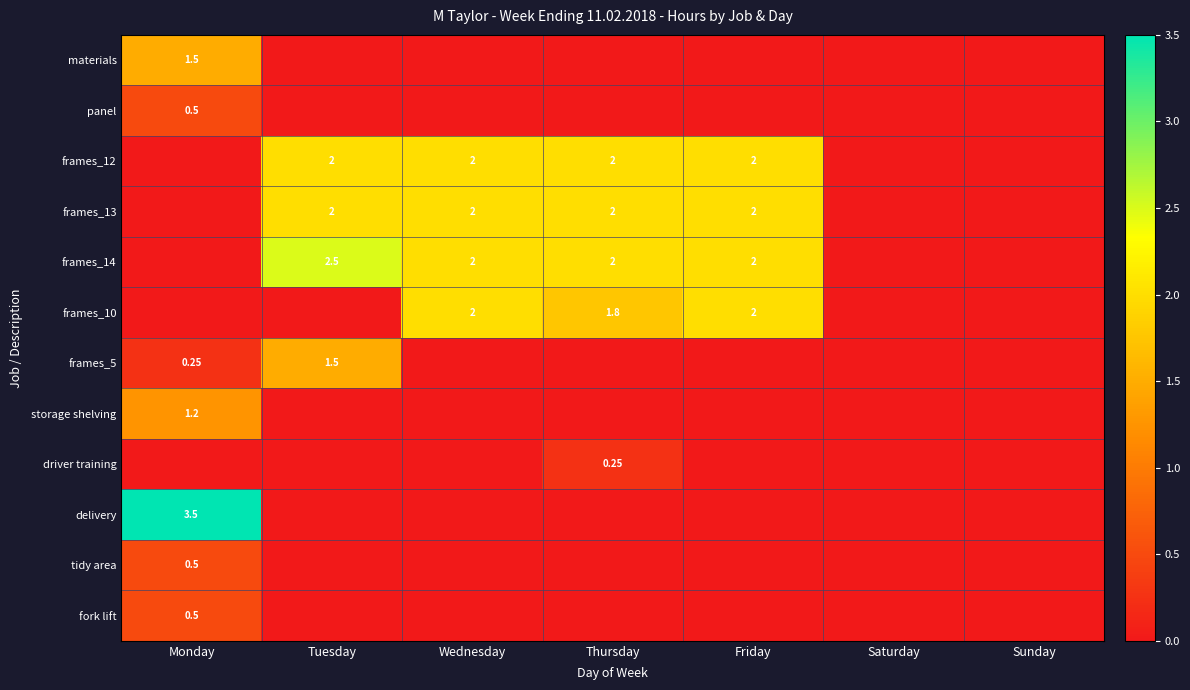

True or false: frames_5 has a value of 0.0 at Thursday.

True